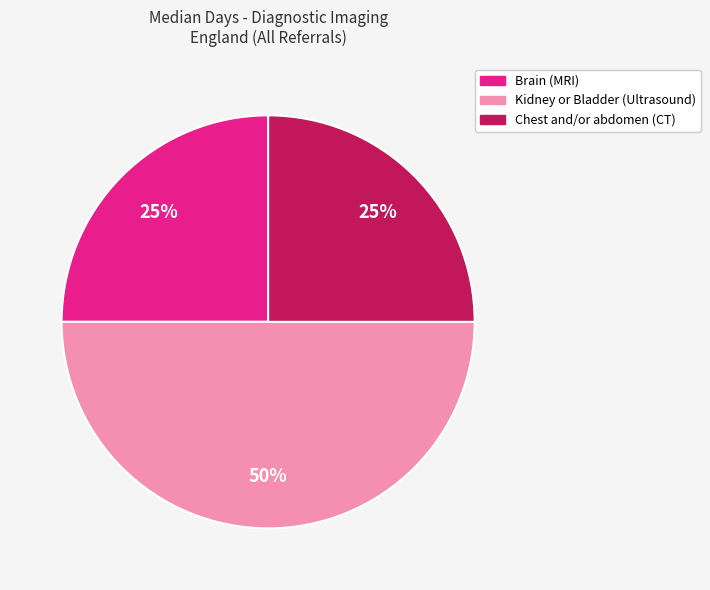

To the nearest percent, what is the average slice percentage?

33%